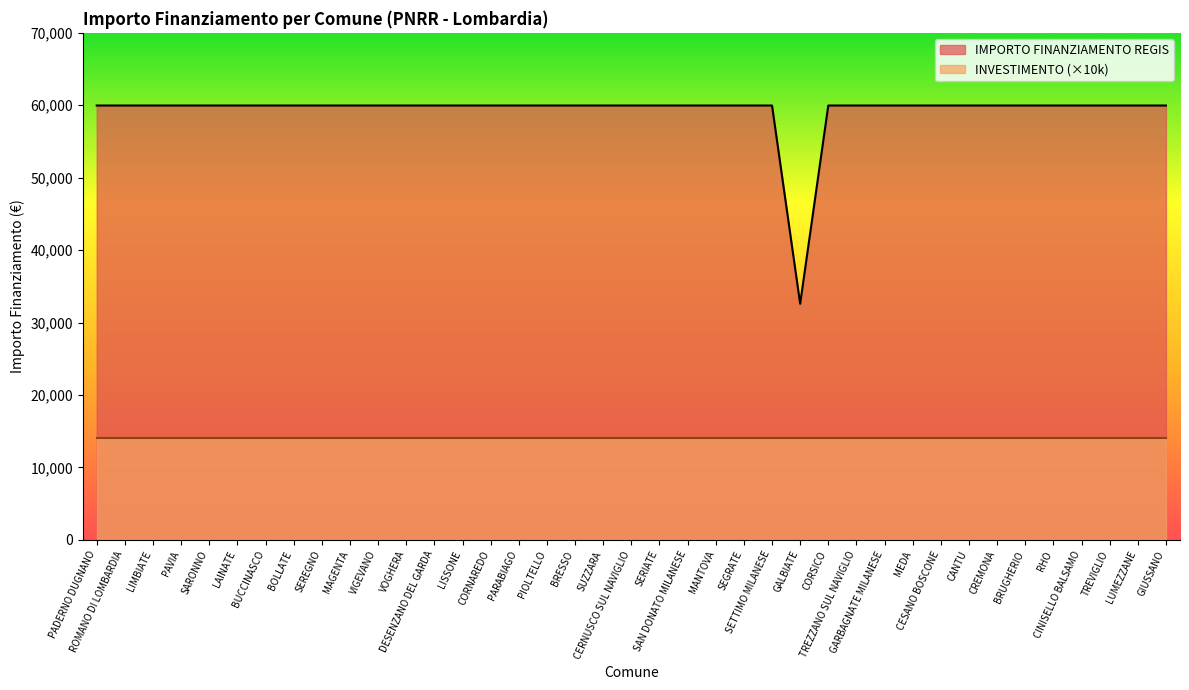

The chart shows a value of 59966 at RHO. True or false?

True